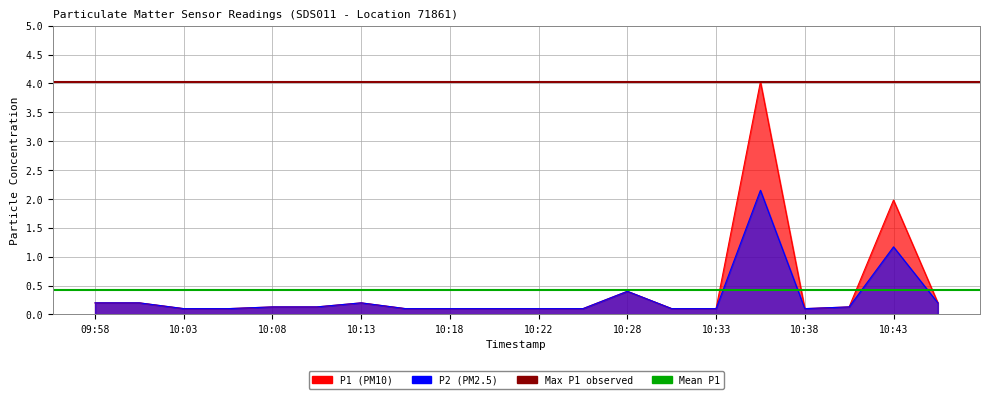

Where is Max P1 observed nearest to the value 4?

09:58